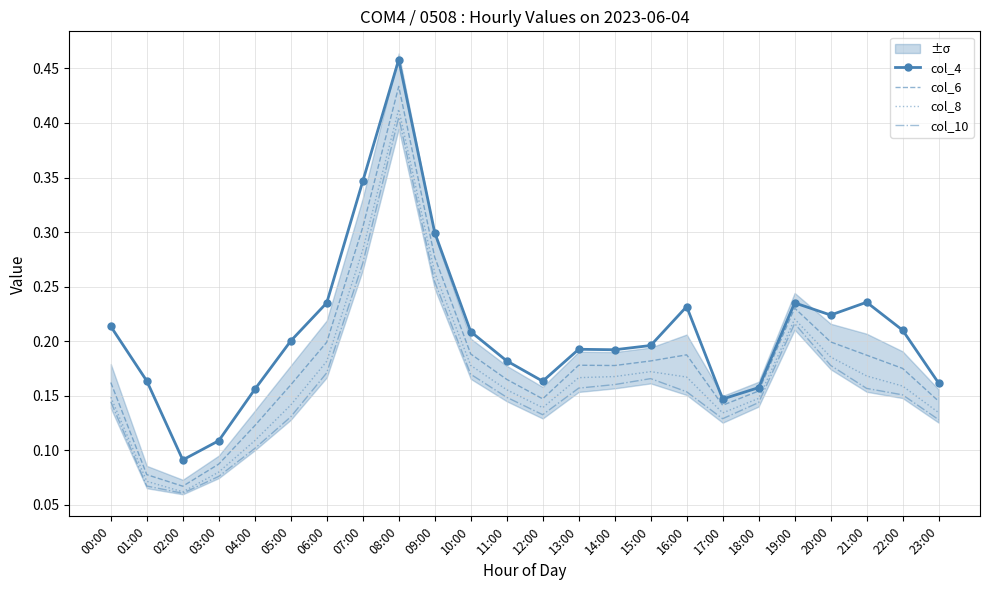

What is the value of the col_10 point at the 1st from the left?

0.1